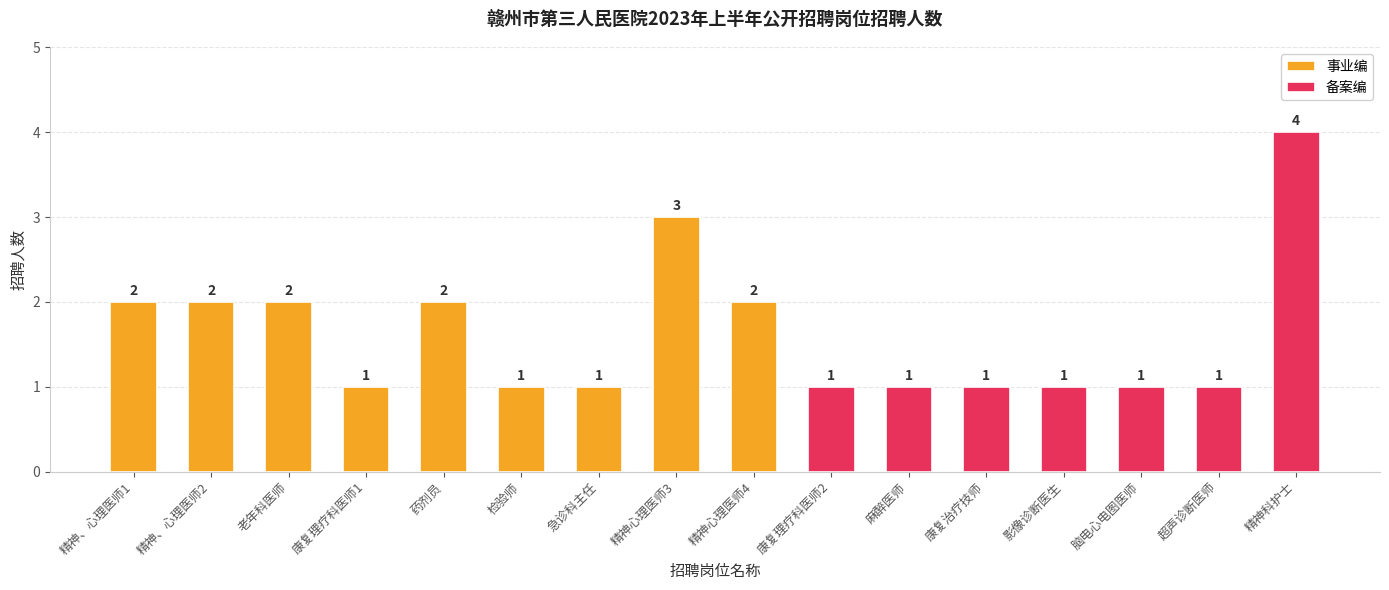

Does the chart contain stacked bars?

No